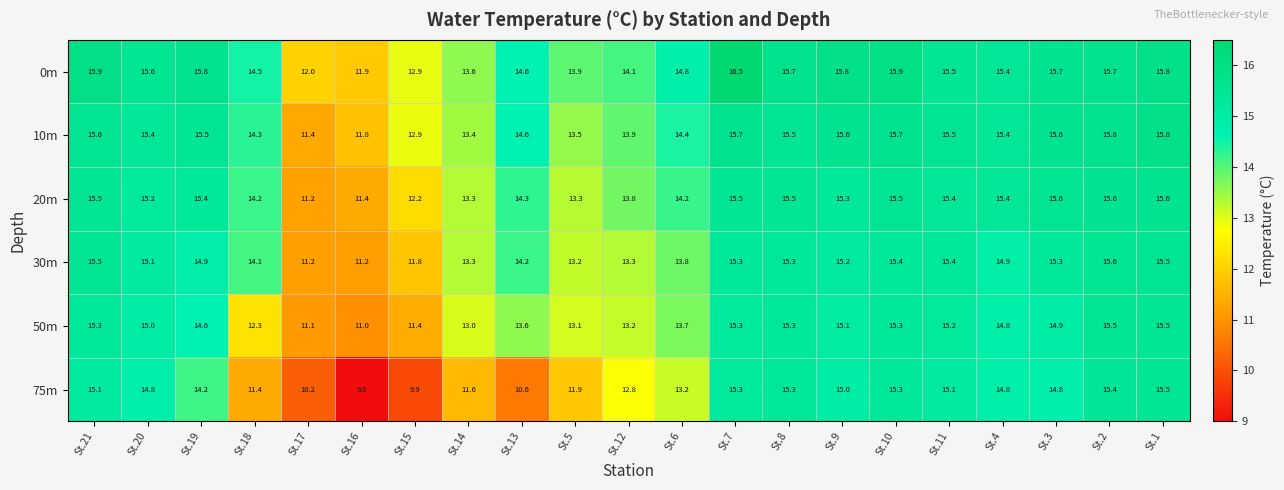

True or false: 20m has a value of 15.5 at St.8.

True